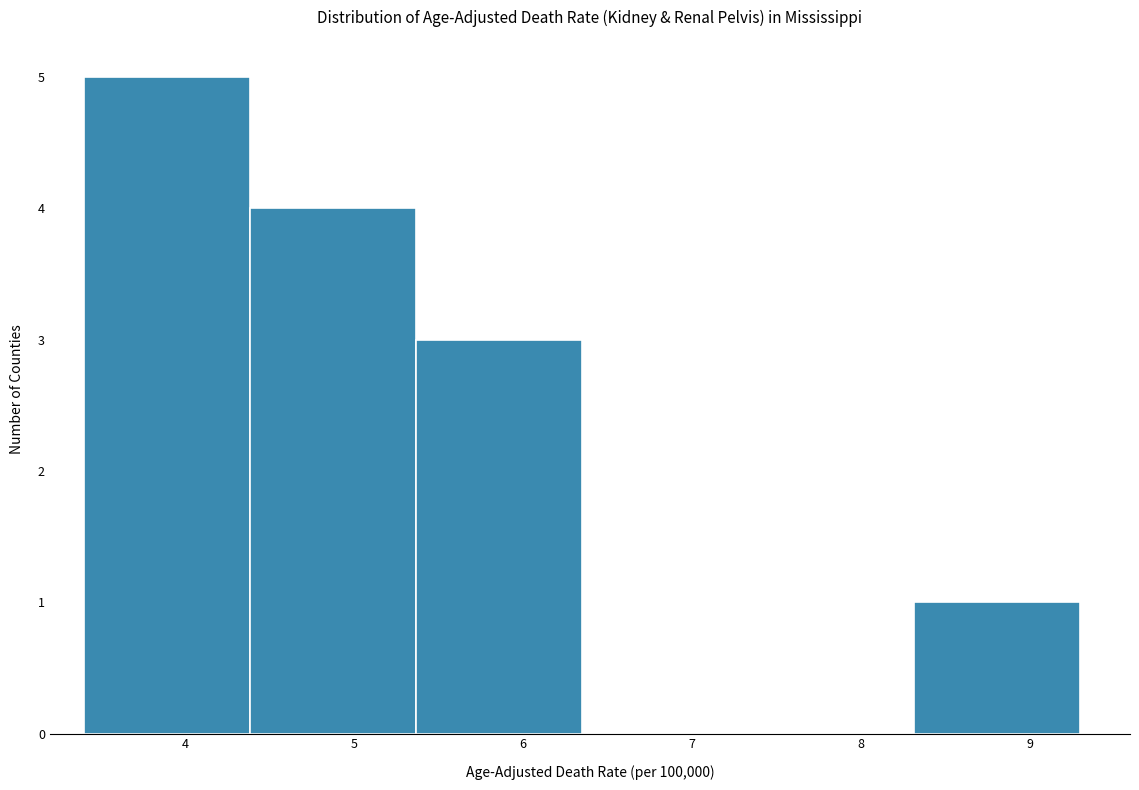

What is the height of the bar covering 5.4 to 6.4 on the x-axis? Neither the bar edges nor the heights are printed on the chart, so give them approximately, as read against the axes.

3